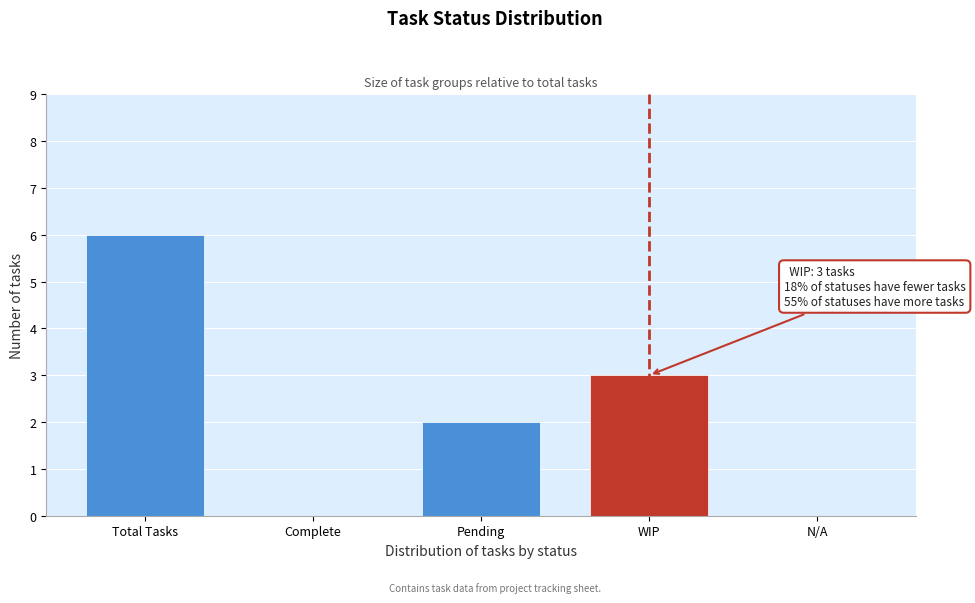

Reading left to right, transcribe all the data shown in this chart.

Total Tasks=6	Complete=0	Pending=2	WIP=3	N/A=0